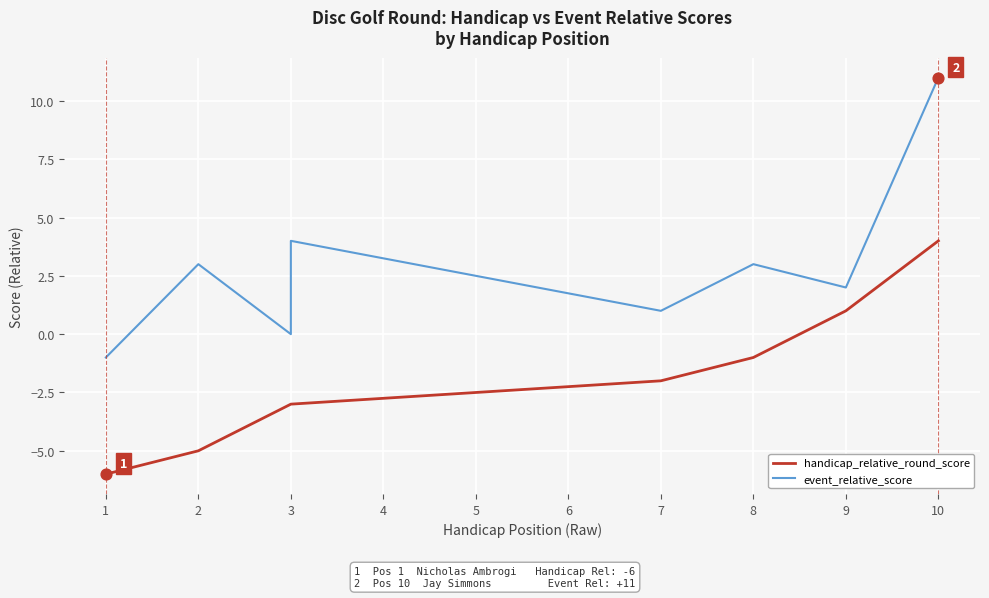

At how many categories does at least one series exceed -2?

10